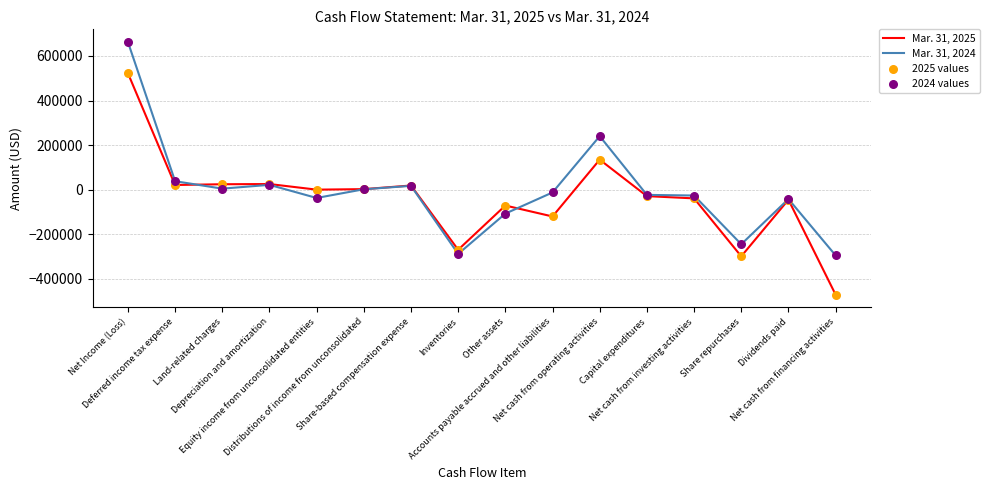

At which category is the sum across all series the highest?

Net Income (Loss)